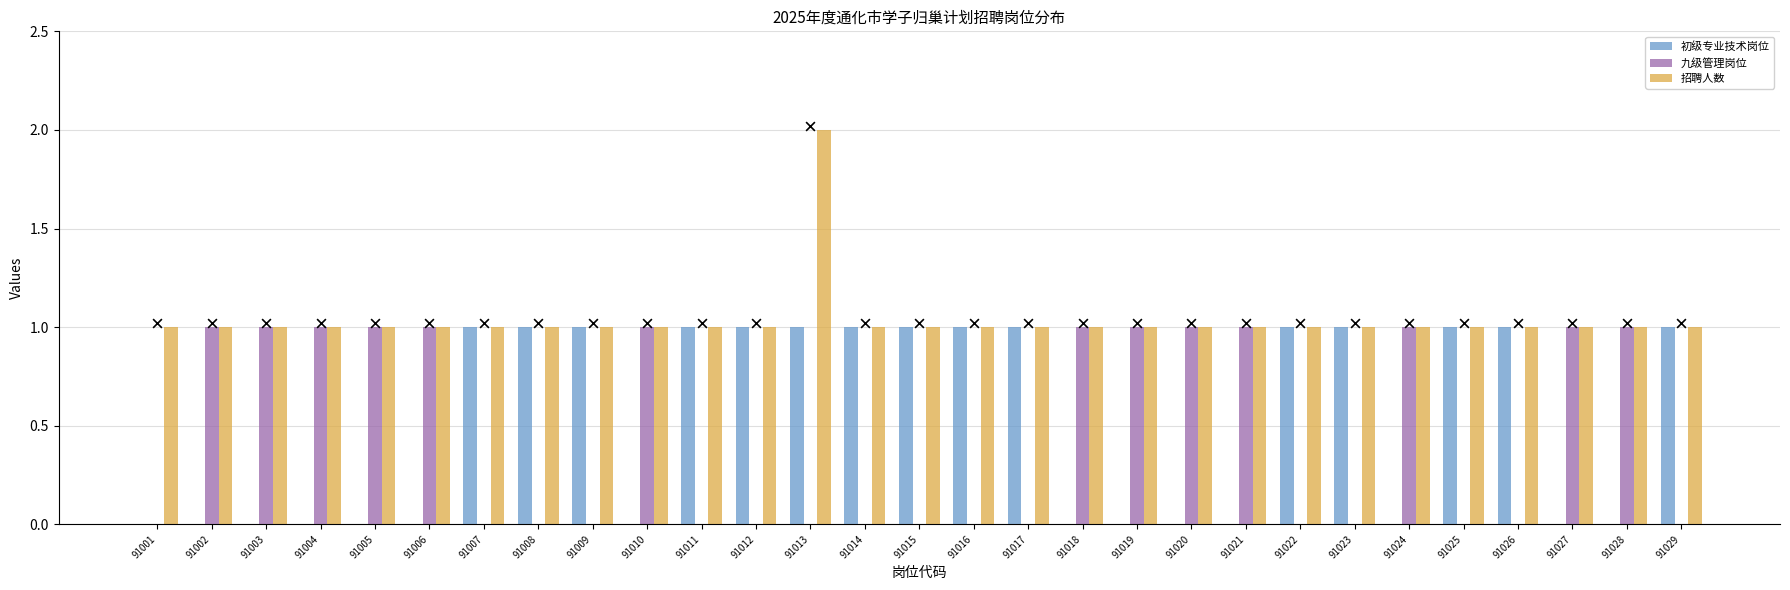

Which series contains the highest Y value?

招聘人数